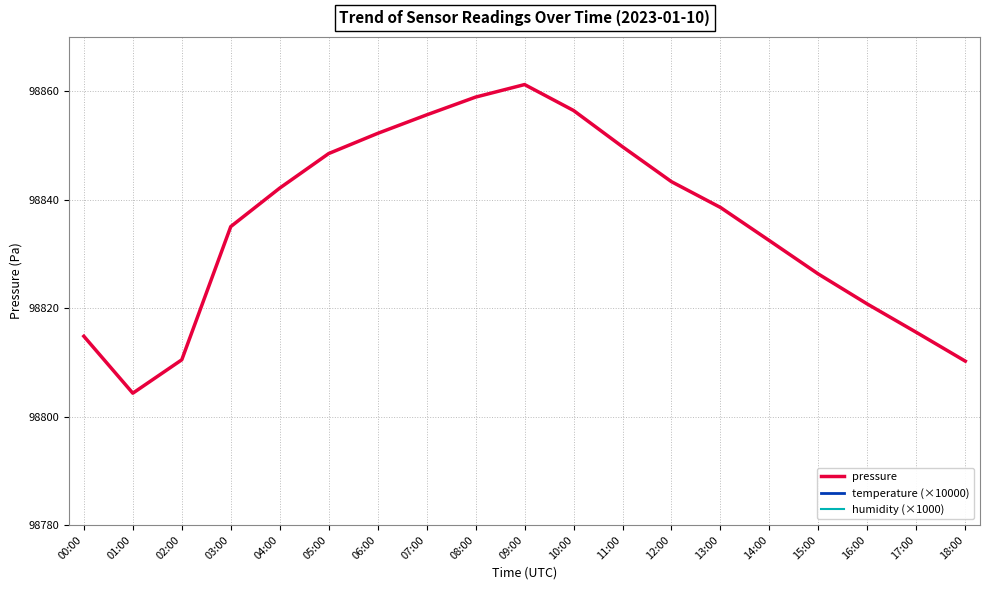

Read the pressure value at 12:00.

98843.3